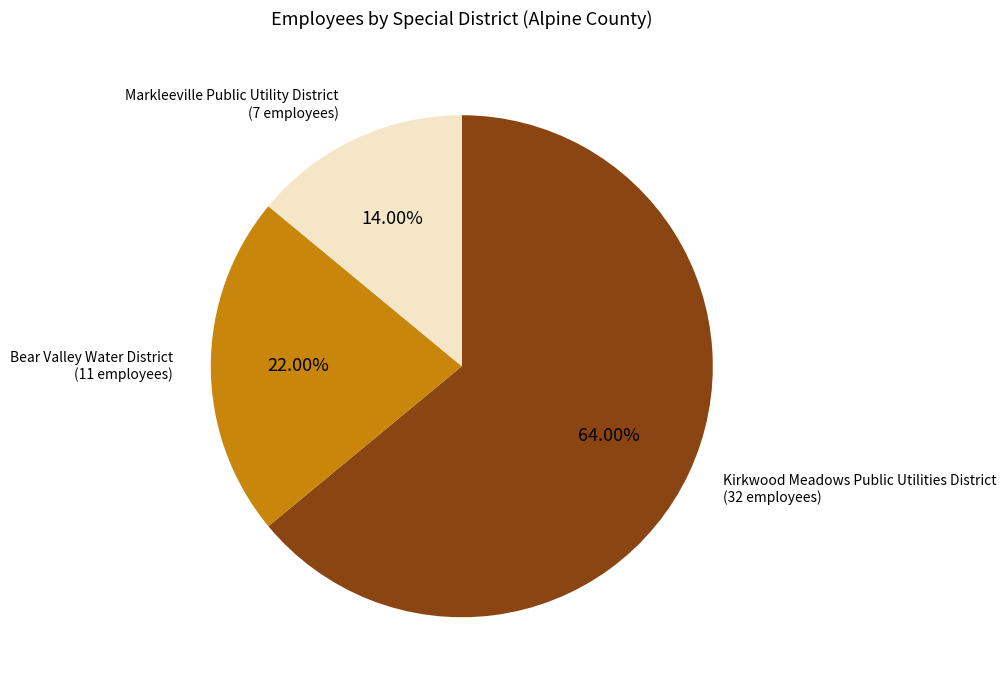

Is there a majority slice in this chart?

Yes